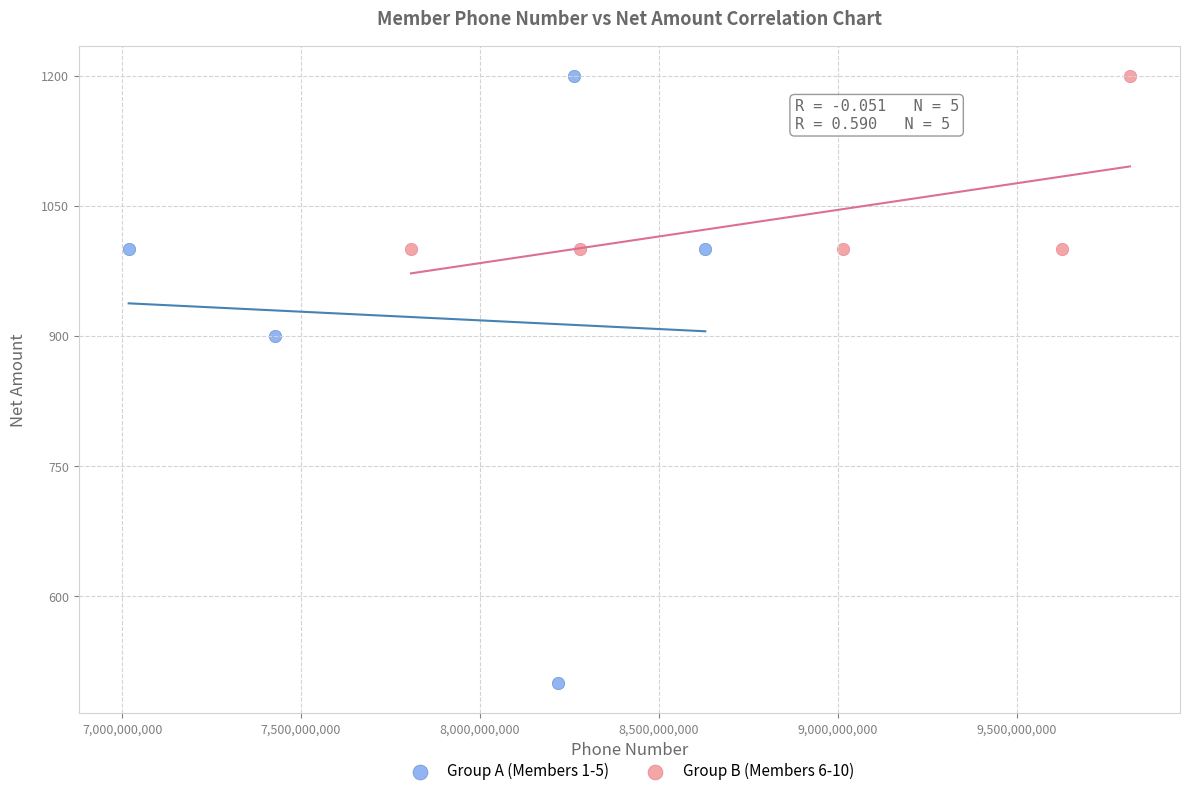

Which series reaches the minimum Y coordinate?

Group A (Members 1-5)